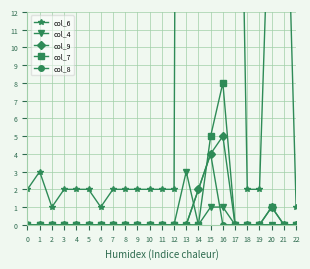

Which series changed the most between 13 and 21?

col_6